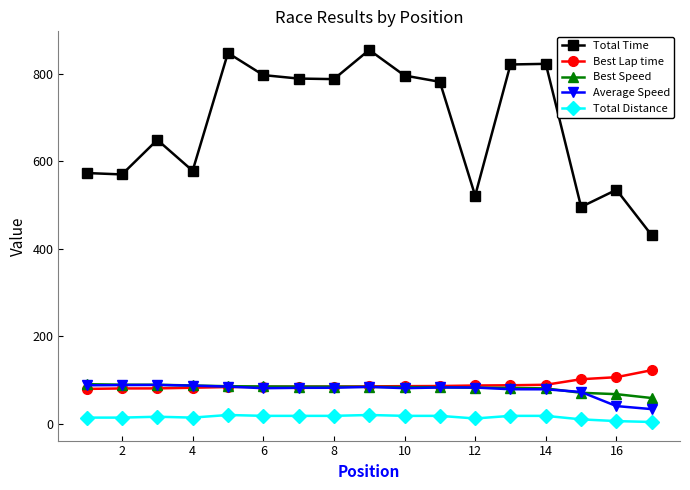

Count the Total Distance values in the range 14 to 18.

11